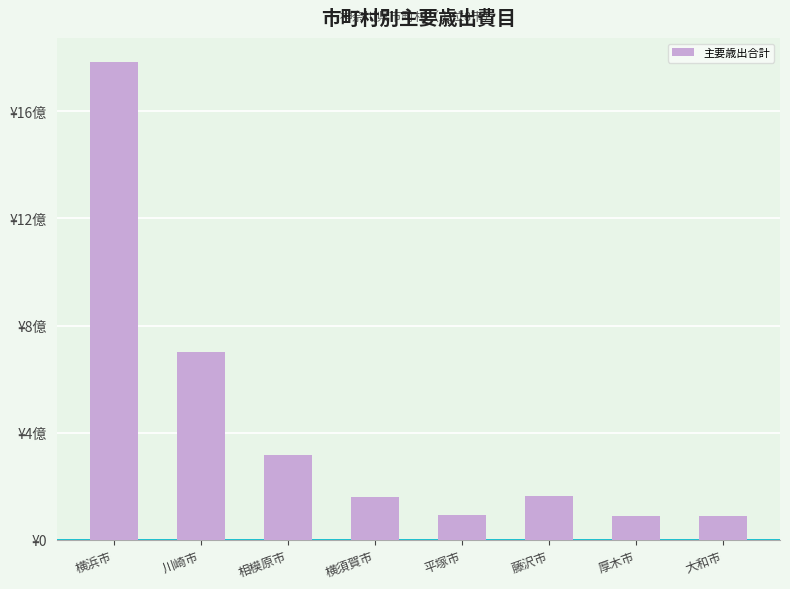

Does the chart contain stacked bars?

No